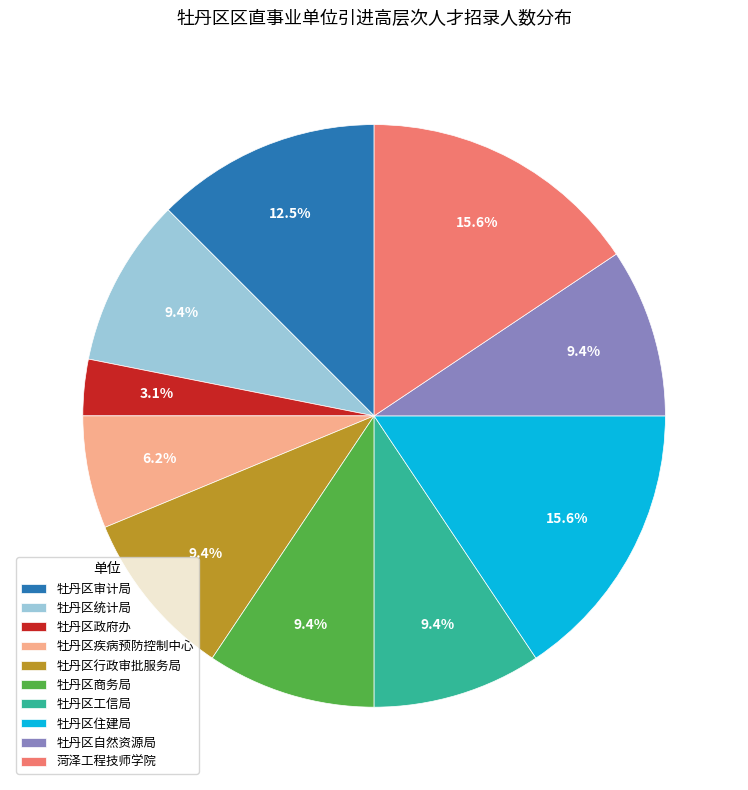

Between 牡丹区疾病预防控制中心 and 牡丹区住建局, which is larger?

牡丹区住建局